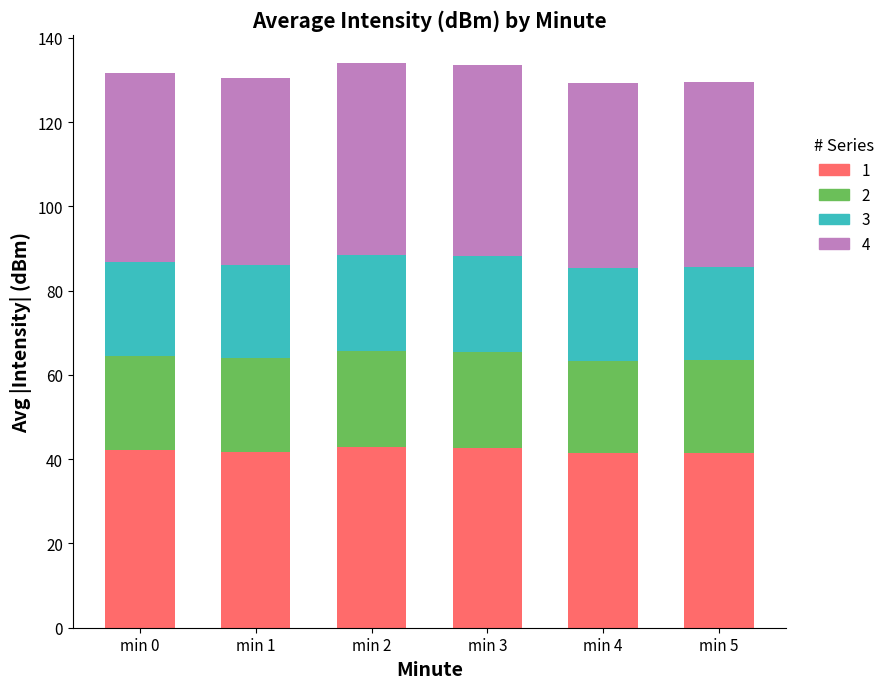

What is the total value across all series at min 0?

131.7